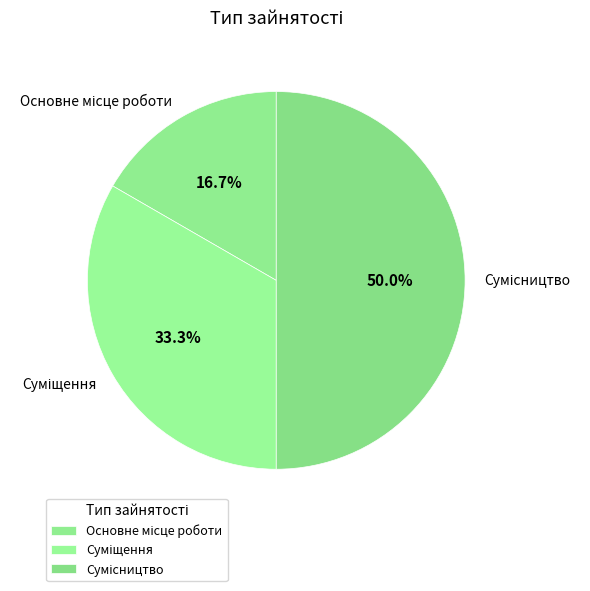

To the nearest percent, what portion does Суміщення represent?

33%